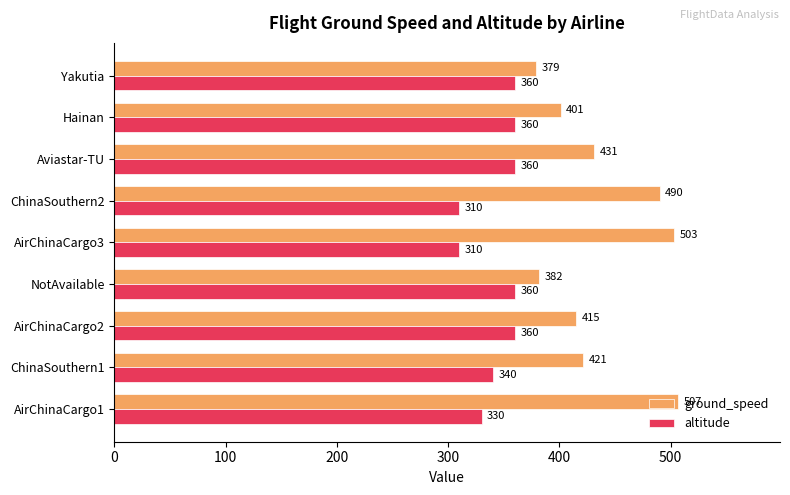

Which series has the largest range (max minus min)?

ground_speed